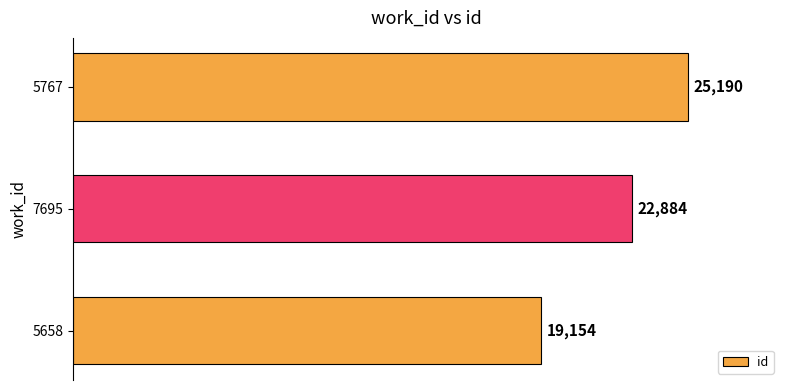

Where is the data nearest to the value 22172?

7695